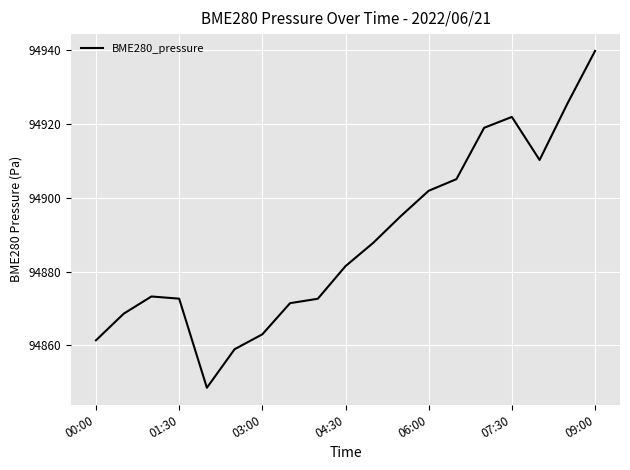

What is the difference between the maximum and second lowest values?

80.8